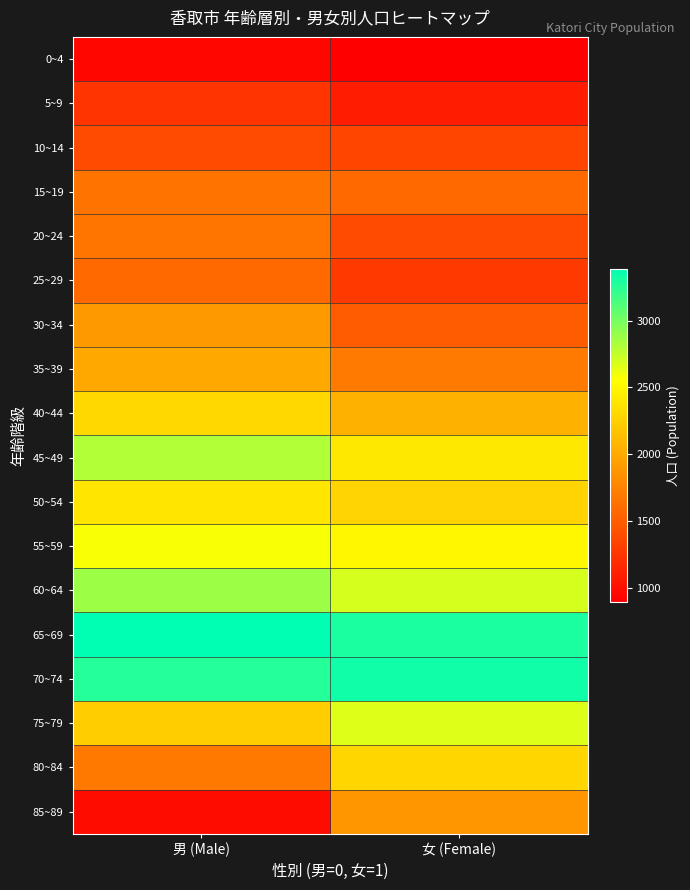

Which series changed the most between 男 (Male) and 女 (Female)?

85~89